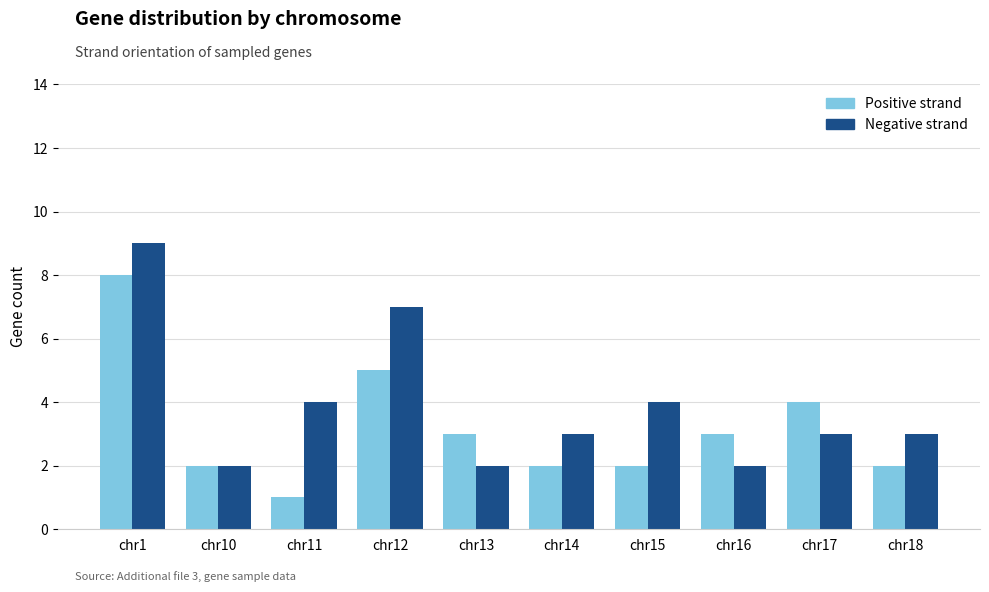

Which series has the largest total across all categories?

Negative strand